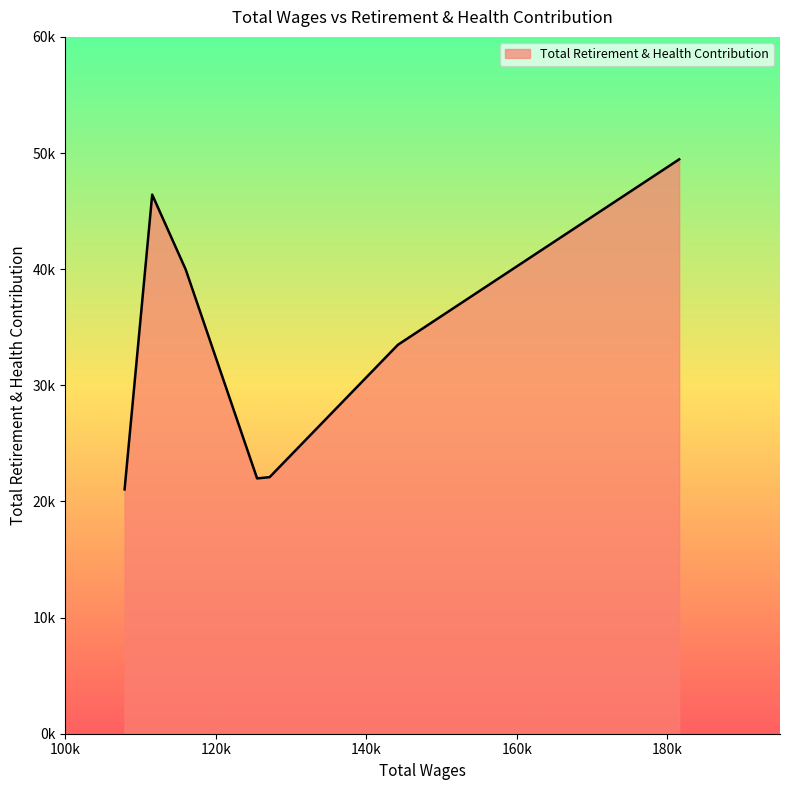

Is this an area chart (filled region under the line)?

Yes